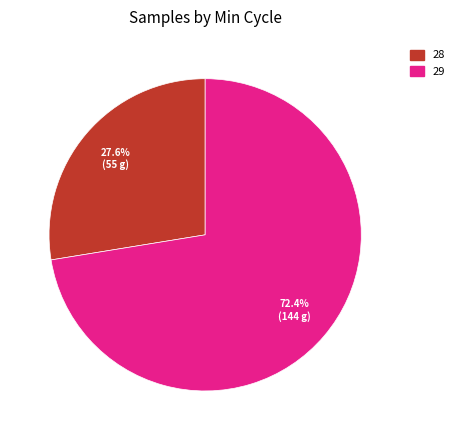

Which category has the smallest portion of the pie?

28